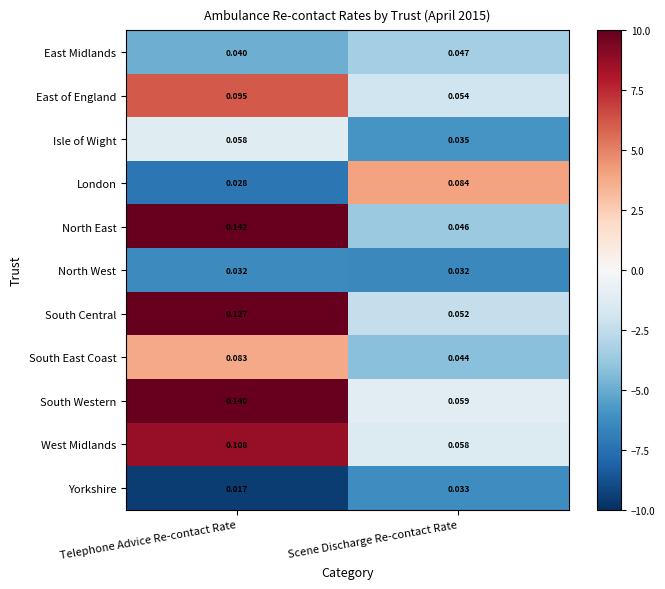

At which category is the sum across all series the highest?

Telephone Advice Re-contact Rate